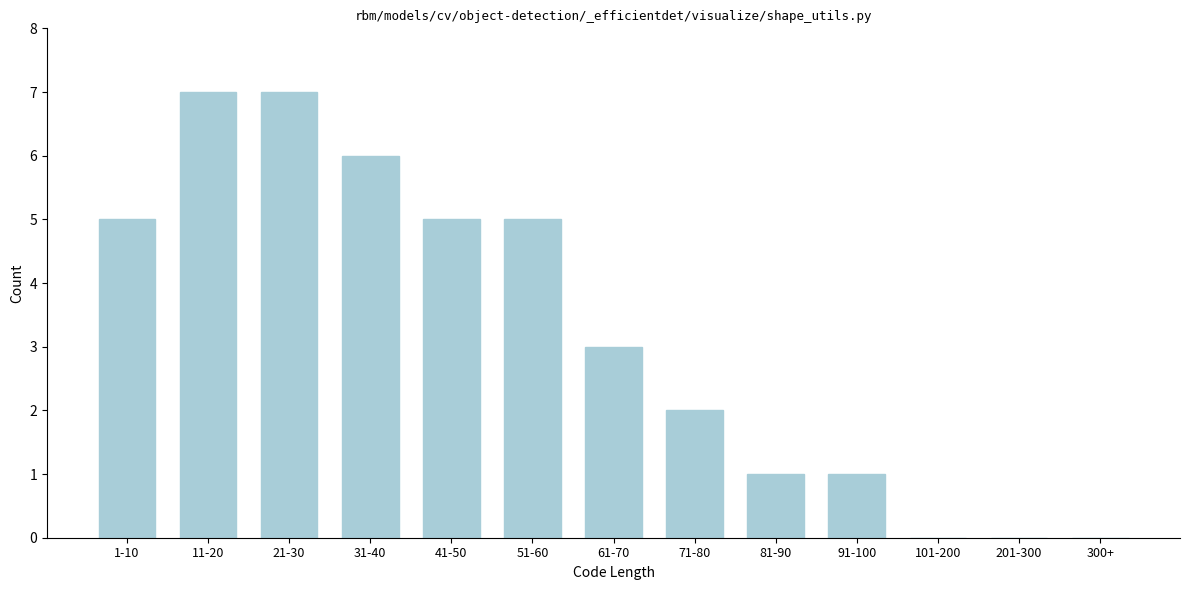

Reading left to right, extract all data points from this chart.

1-10=5	11-20=7	21-30=7	31-40=6	41-50=5	51-60=5	61-70=3	71-80=2	81-90=1	91-100=1	101-200=0	201-300=0	300+=0